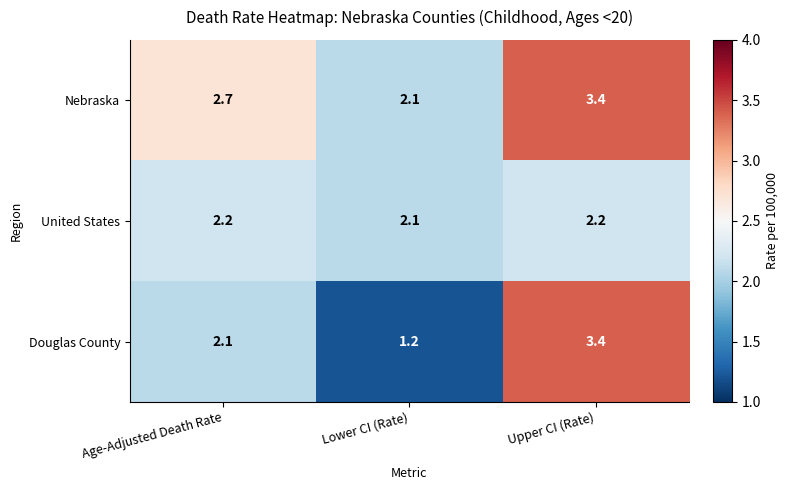

Reading left to right, transcribe all the data shown in this chart.

Nebraska: Age-Adjusted Death Rate=2.7	Lower CI (Rate)=2.1	Upper CI (Rate)=3.4
United States: Age-Adjusted Death Rate=2.2	Lower CI (Rate)=2.1	Upper CI (Rate)=2.2
Douglas County: Age-Adjusted Death Rate=2.1	Lower CI (Rate)=1.2	Upper CI (Rate)=3.4